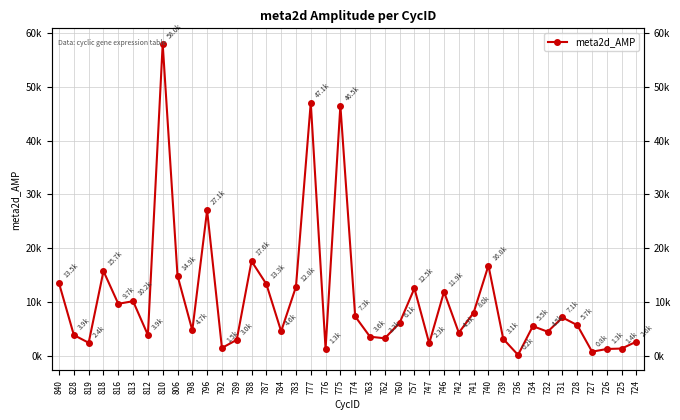

At which category does the data reach its first local peak?

818